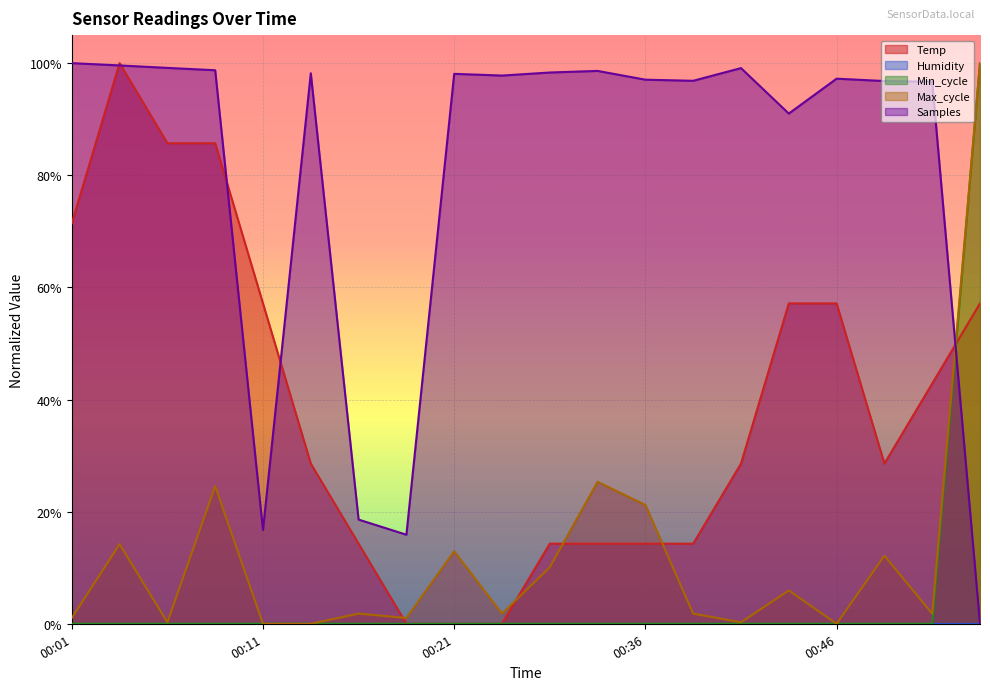

True or false: Max_cycle has more than 0 interior local peaks.

True